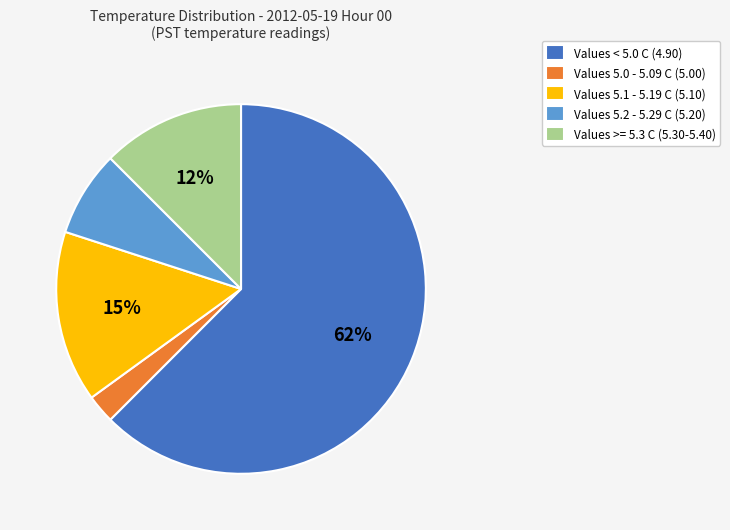

To the nearest percent, what percentage of the pie is Values 5.1 - 5.19 C (5.10)?

15%